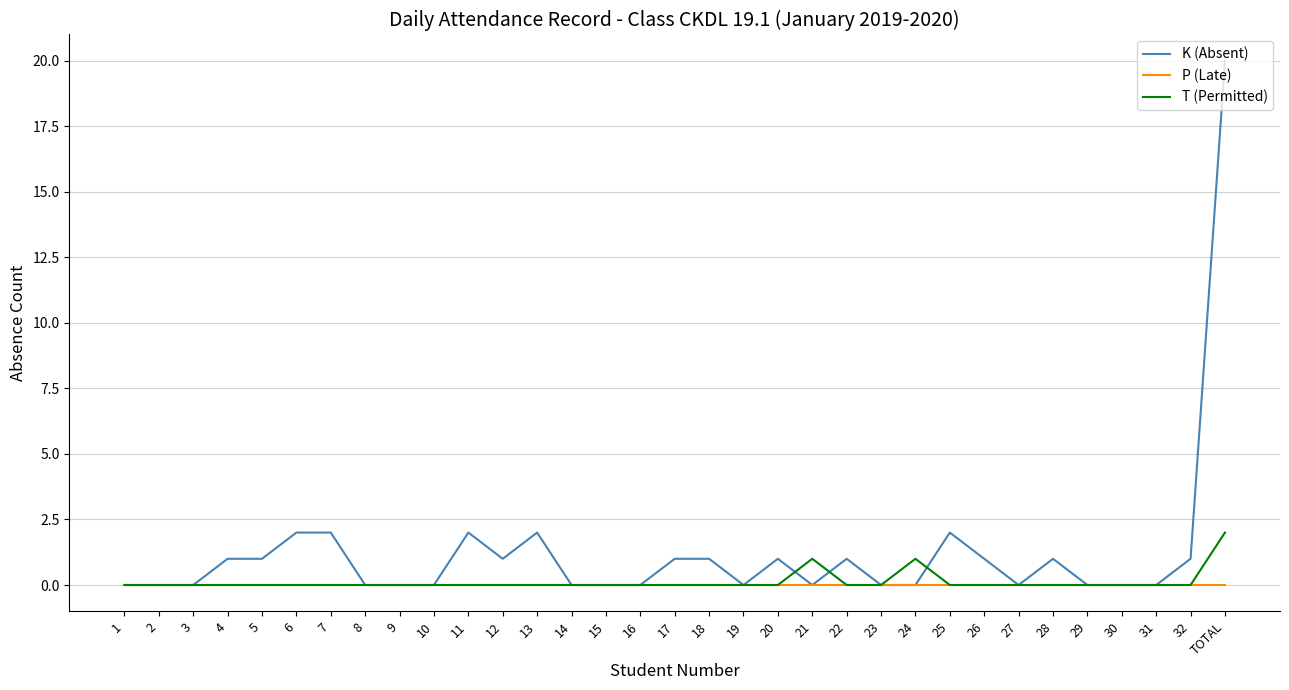

At which label does K (Absent) reach its peak?

TOTAL